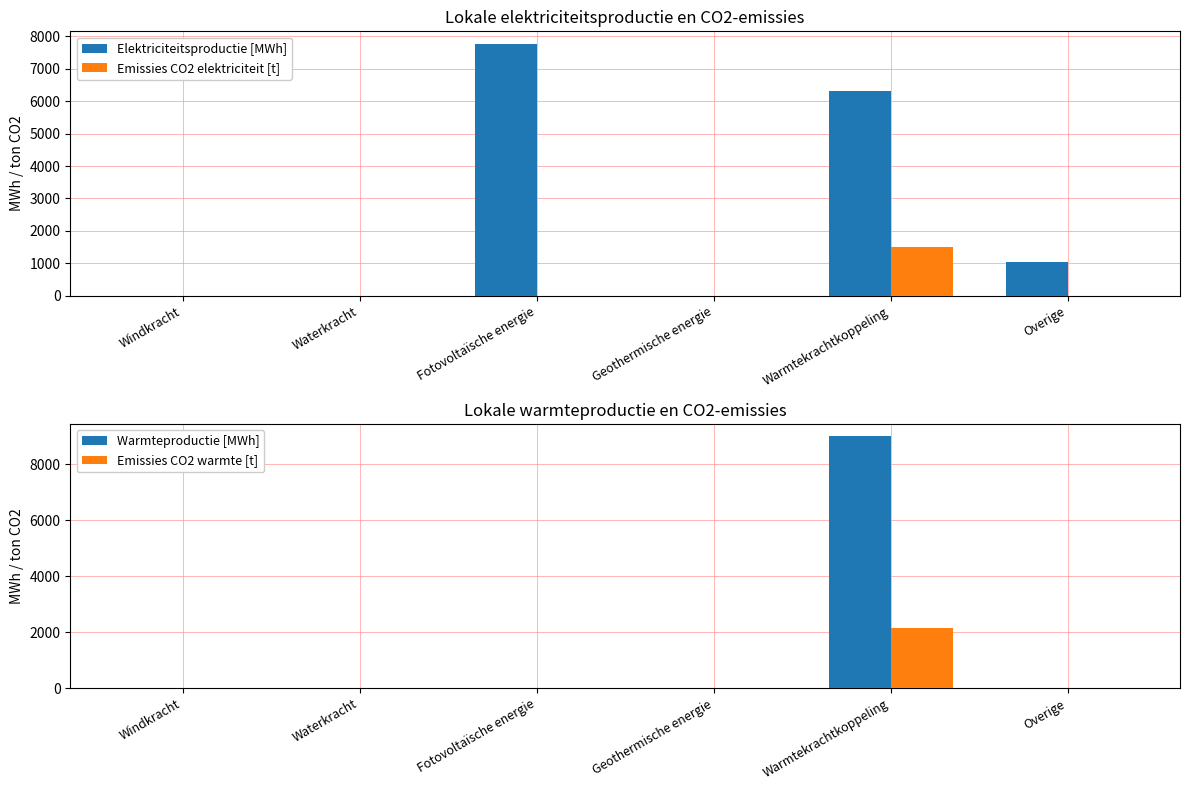

Reading right to left, transcribe all the data shown in this chart.

Elektriciteitsproductie [MWh]: Overige=1035.0	Warmtekrachtkoppeling=6300.0	Geothermische energie=0.0	Fotovoltaïsche energie=7767.6	Waterkracht=0.0	Windkracht=0.0
Emissies CO2 elektriciteit [t]: Overige=0.0	Warmtekrachtkoppeling=1497.2	Geothermische energie=0.0	Fotovoltaïsche energie=0.0	Waterkracht=0.0	Windkracht=0.0
Warmteproductie [MWh]: Overige=0.0	Warmtekrachtkoppeling=9000.0	Geothermische energie=0.0	Fotovoltaïsche energie=0.0	Waterkracht=0.0	Windkracht=0.0
Emissies CO2 warmte [t]: Overige=0.0	Warmtekrachtkoppeling=2138.8	Geothermische energie=0.0	Fotovoltaïsche energie=0.0	Waterkracht=0.0	Windkracht=0.0